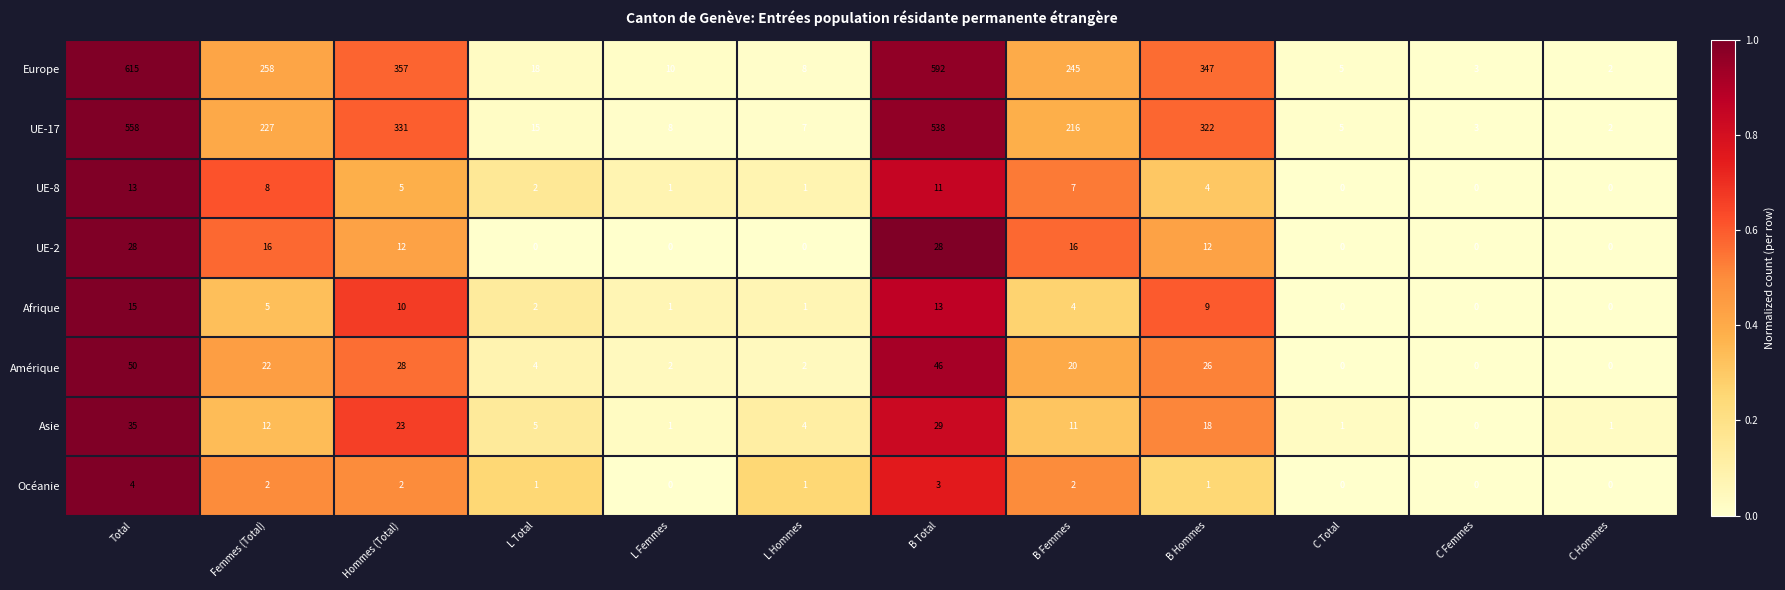

Which series has the widest spread of values?

Europe